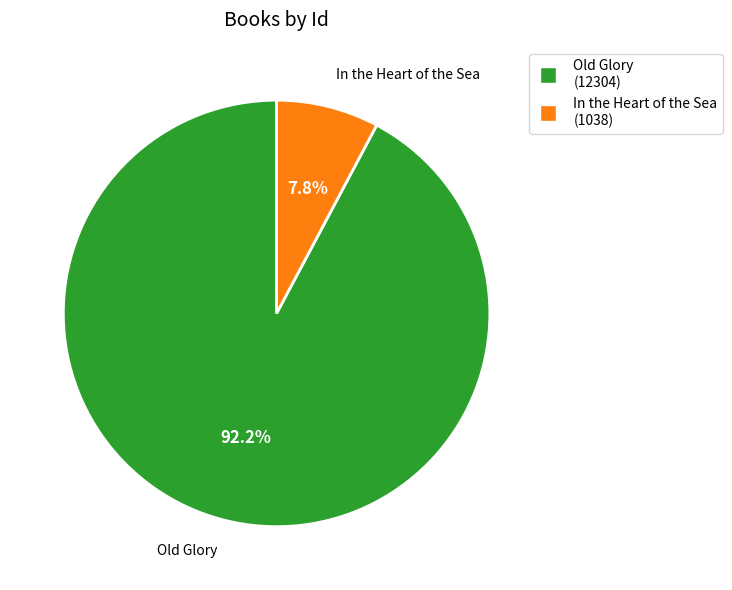

How many slices are in this pie chart?

2